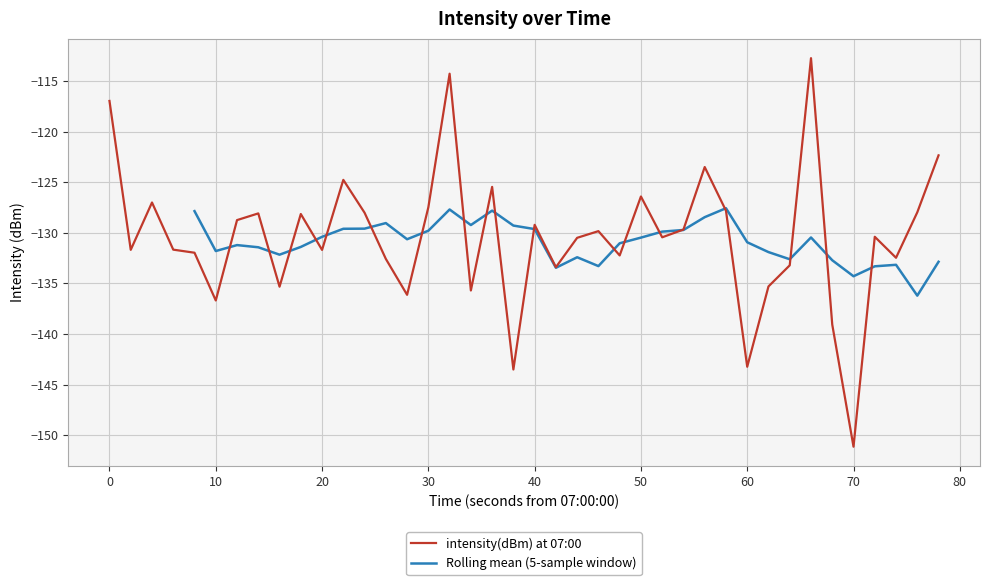

How many interior local valleys (lower than both neighbors) does the data have?

13